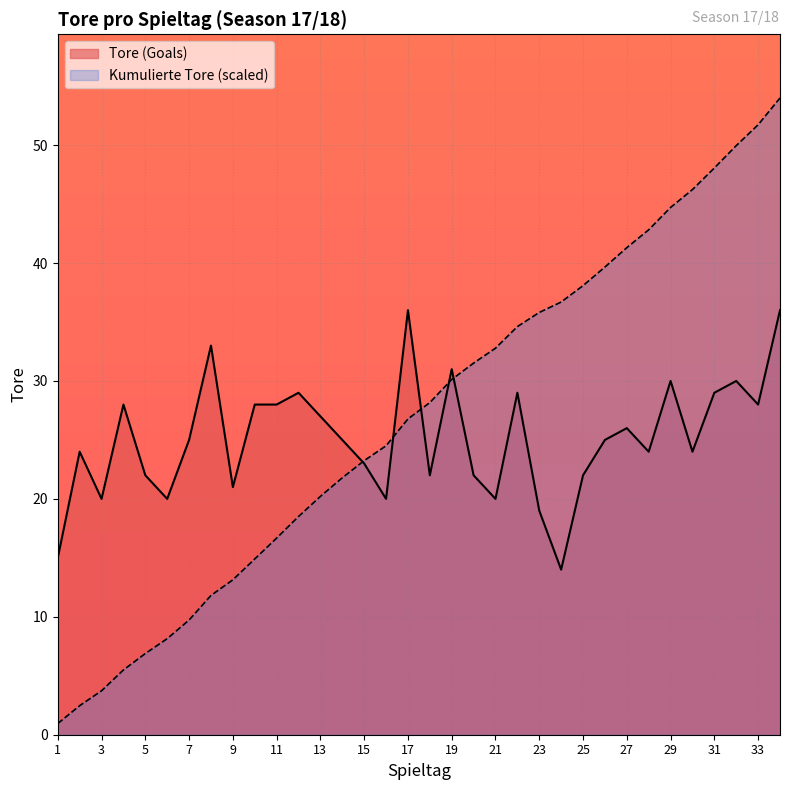

At which label is Tore (Goals) closest to 25?

7